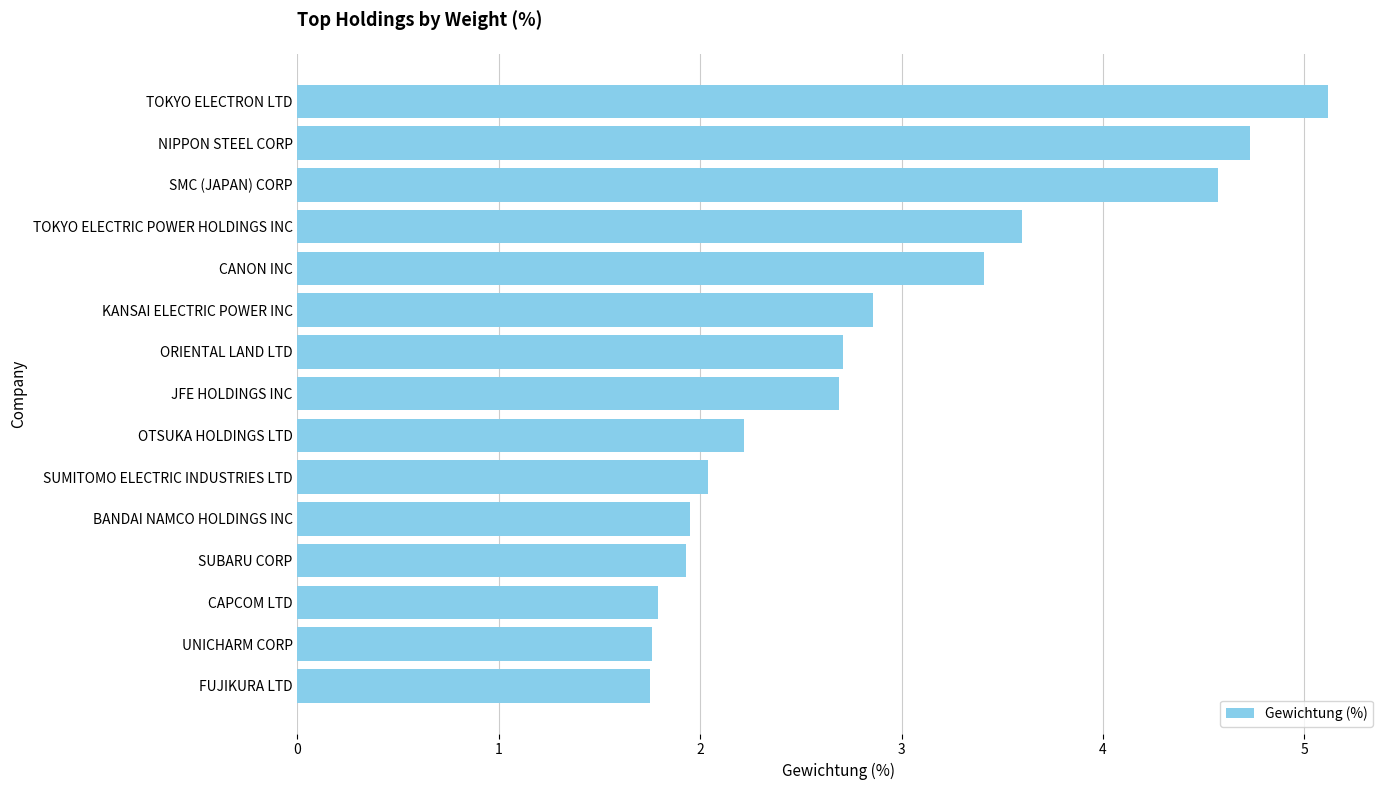

What is the ratio of the value at SUMITOMO ELECTRIC INDUSTRIES LTD to the value at CAPCOM LTD?

1.1